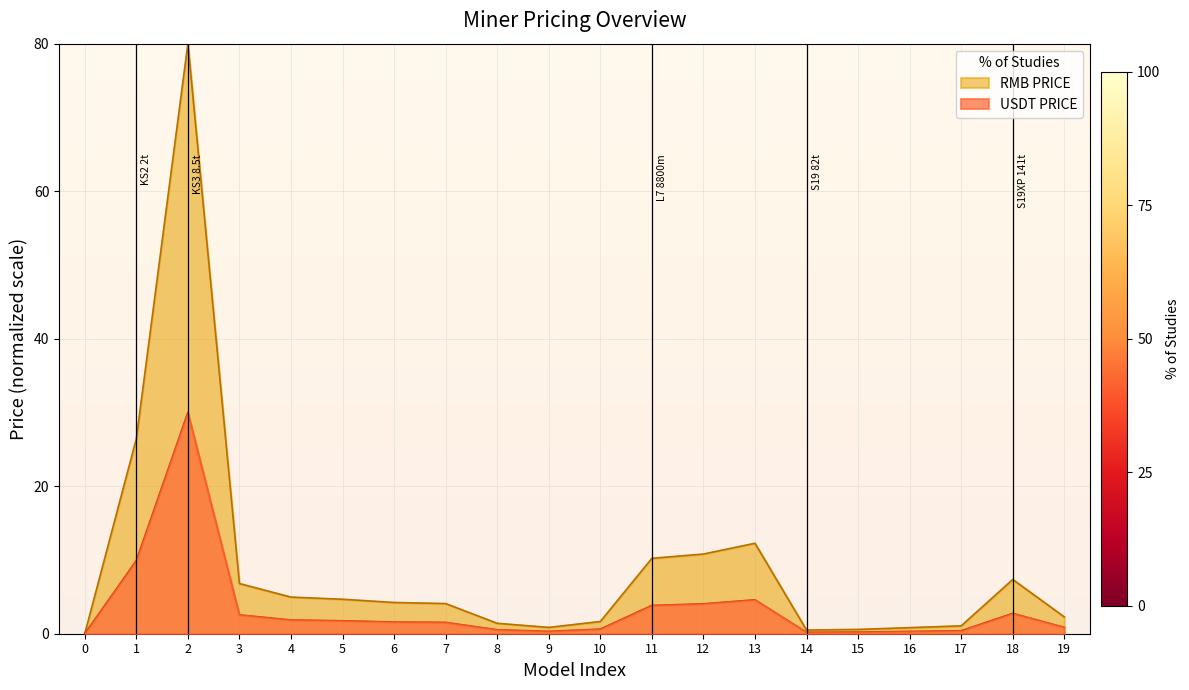

Which series has the largest range (max minus min)?

RMB PRICE